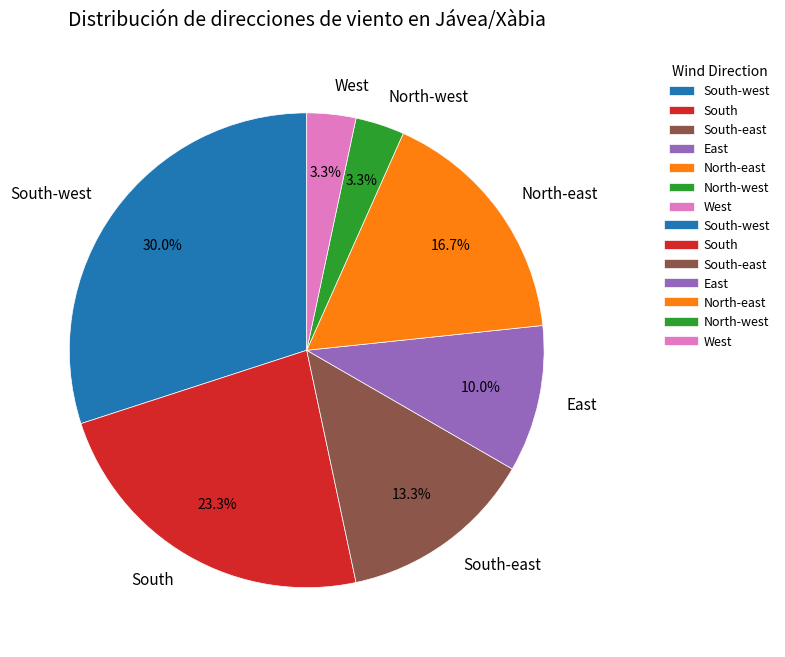

To the nearest percent, what is the combined percentage of East and South-west?

40%